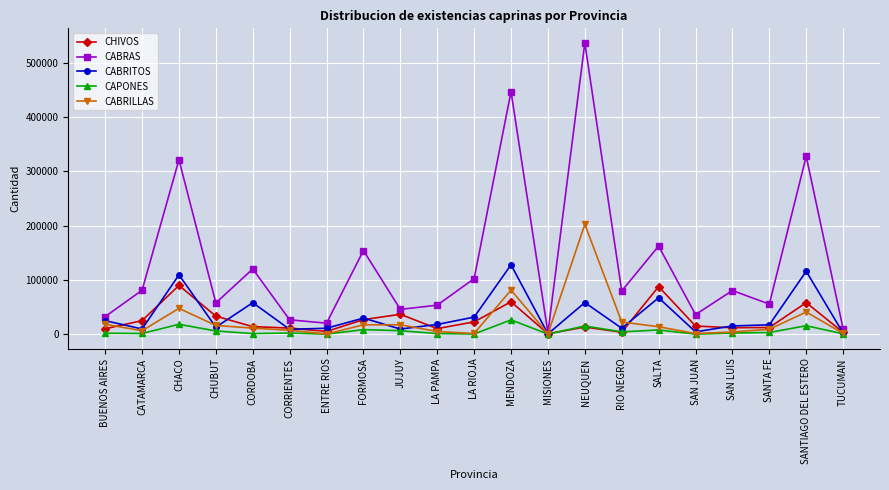

Is it true that CABRILLAS equals 4117 at SAN LUIS?

True